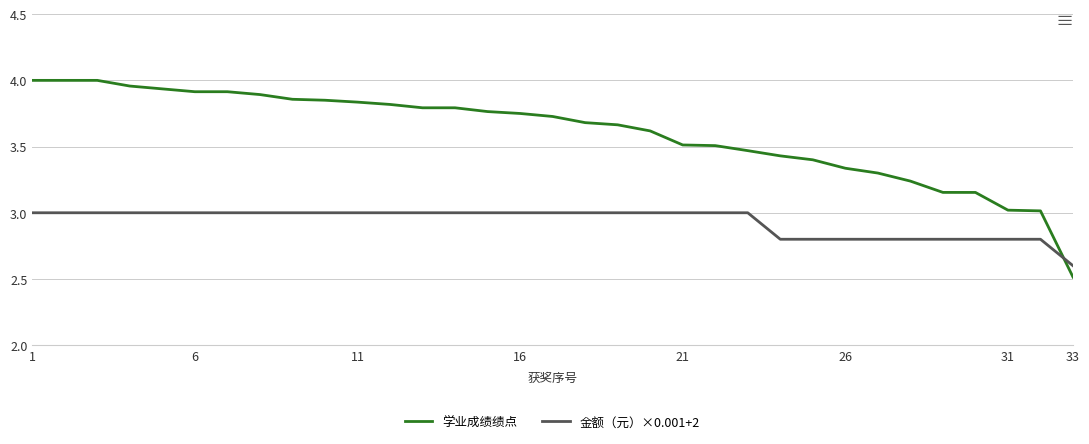

What is the sum of all 金额（元）×0.001+2 values?

96.8